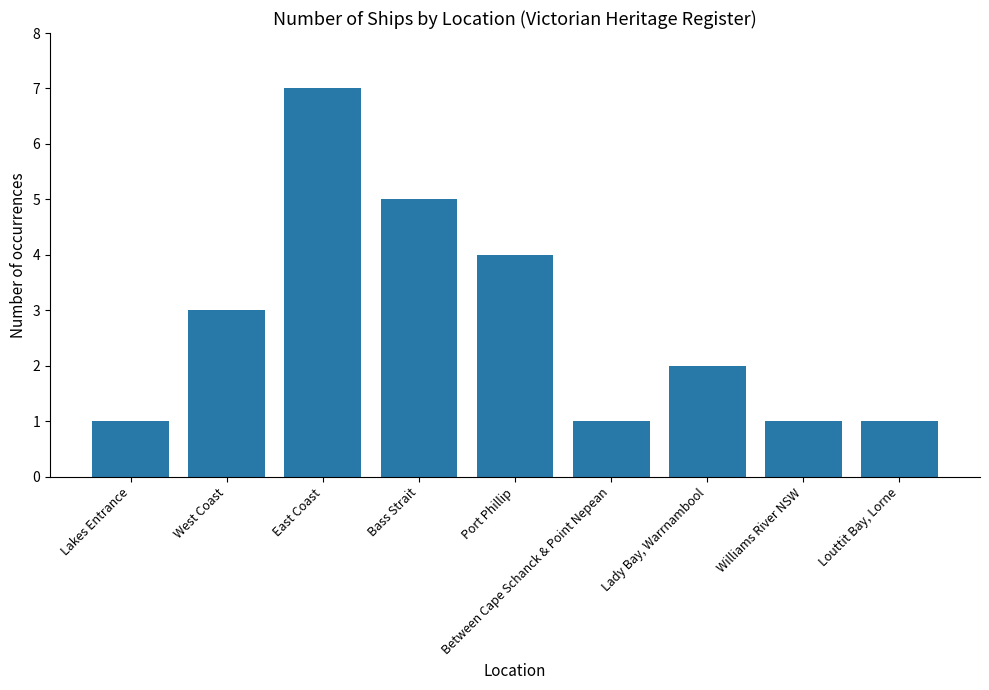

Is it true that the value at West Coast is 5?

False